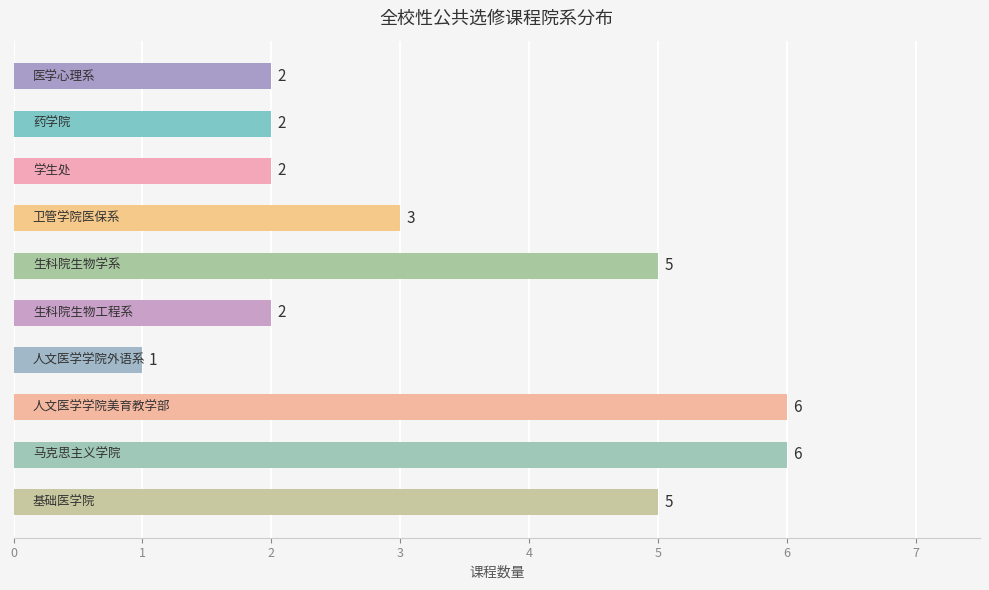

What is the average value?

3